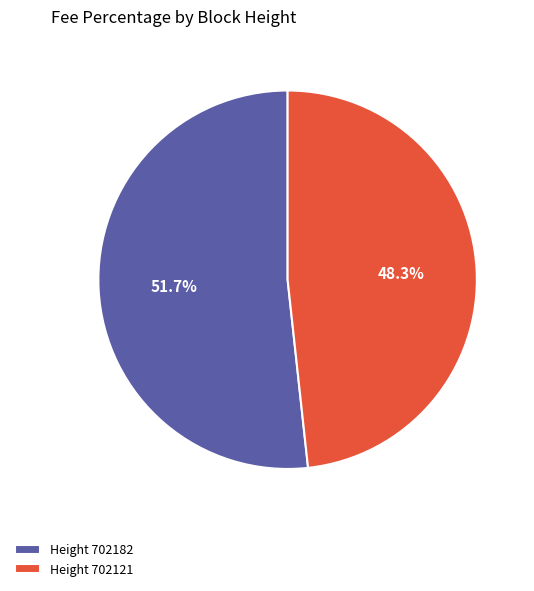

What is the smallest slice in the pie chart?

Height 702121